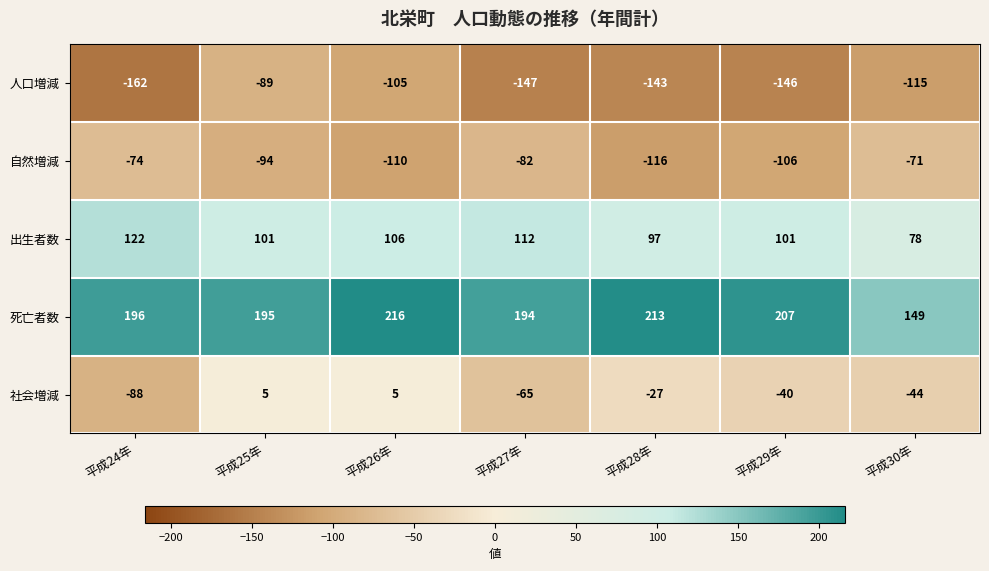

List the series in order of their peak value, lowest first.

人口増減, 自然増減, 社会増減, 出生者数, 死亡者数